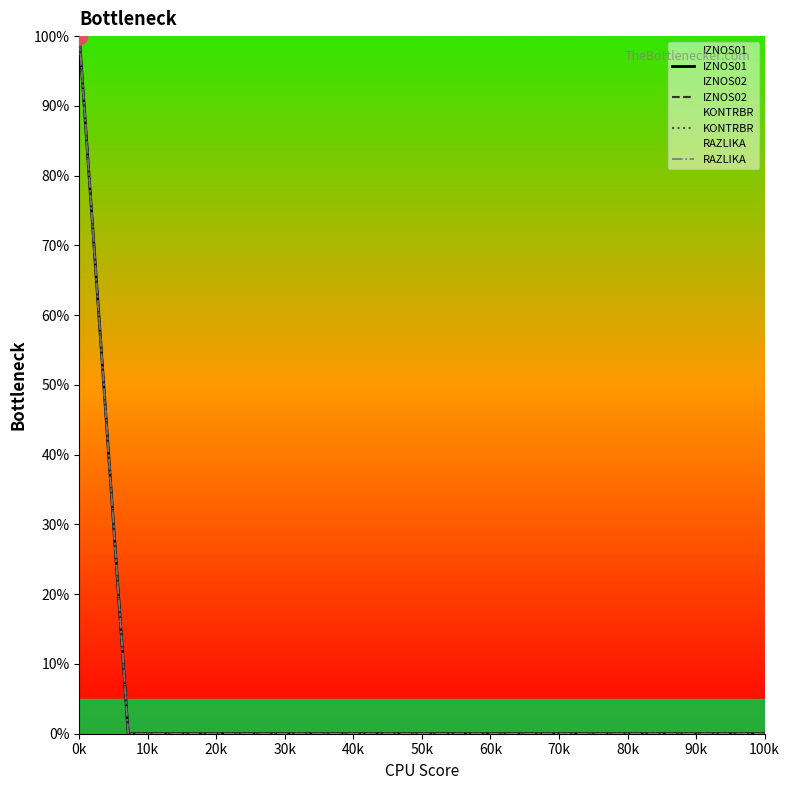

What is the maximum value shown in the chart?

100